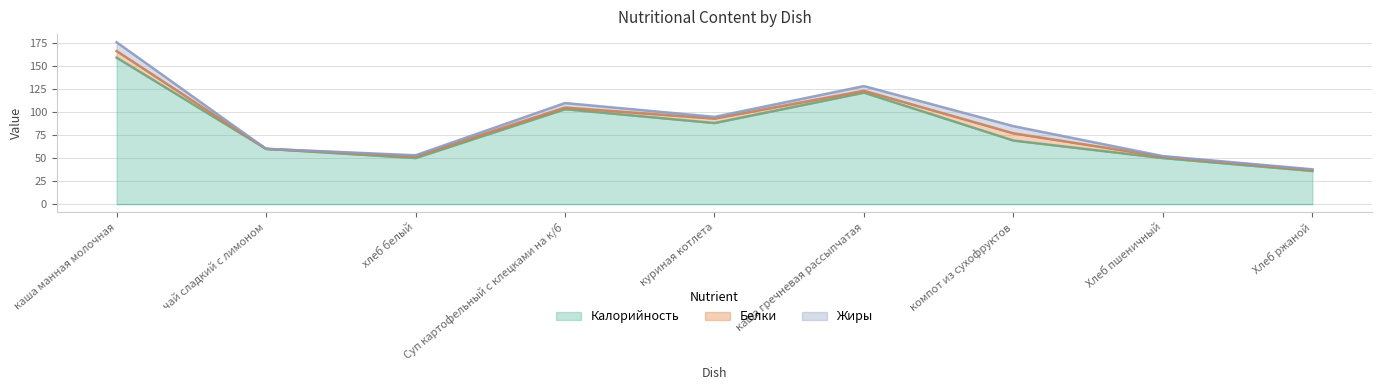

Which series has the largest range (max minus min)?

Калорийность